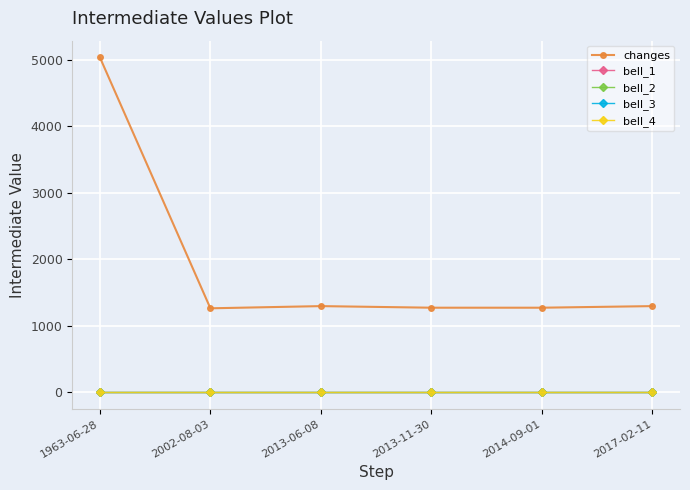

True or false: bell_3 and bell_4 intersect in this chart.

False